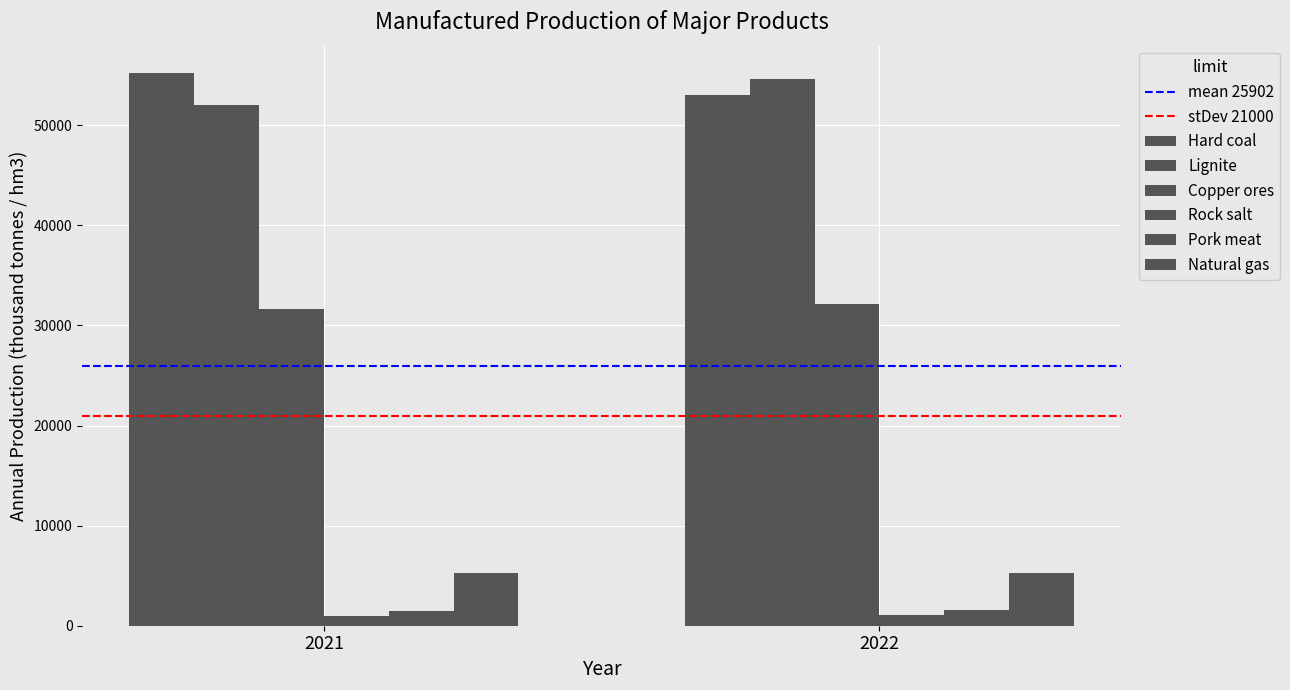

List the series in order of their peak value, highest first.

Hard coal, Lignite, Copper ores, Natural gas, Pork meat, Rock salt